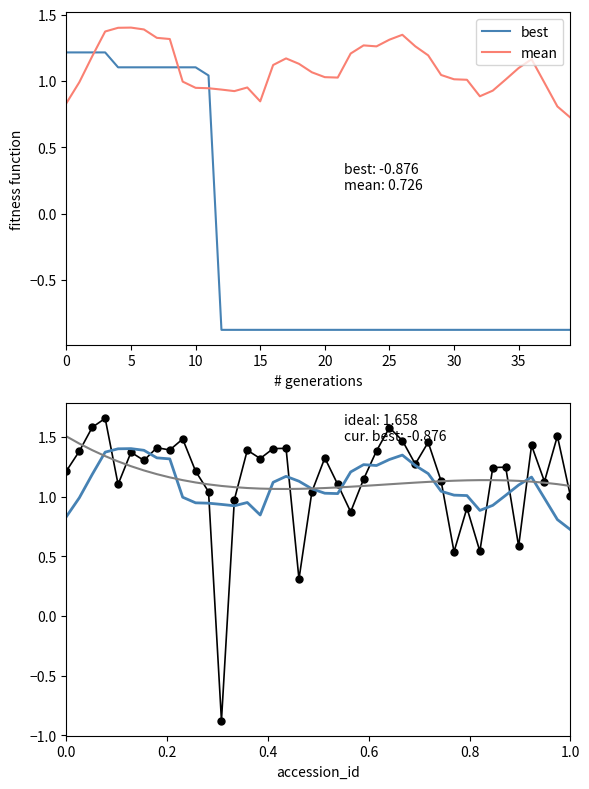

How many intersections are there between mean and best?

3